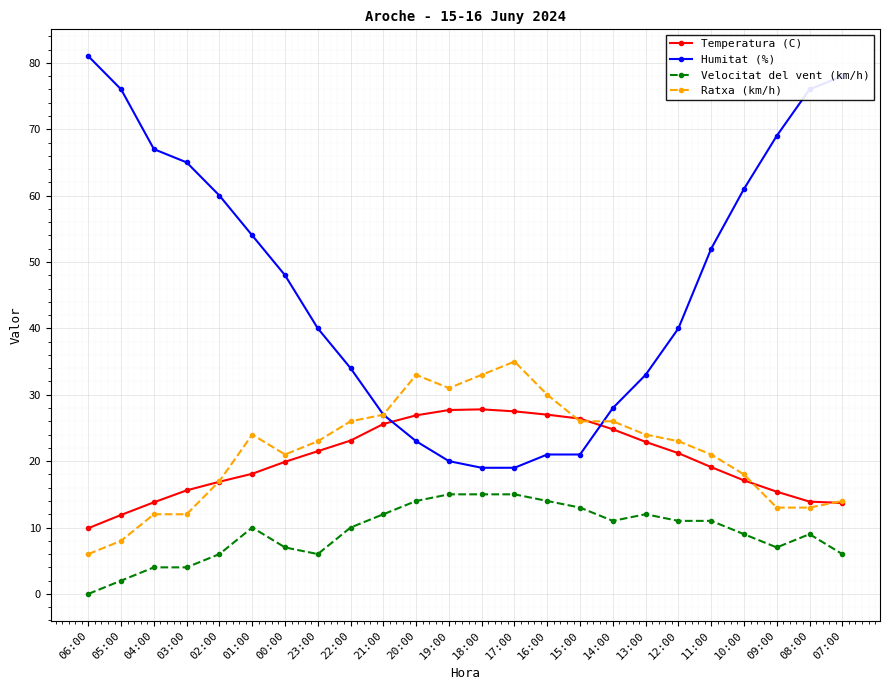

What is the label of the 21st point from the right?

03:00